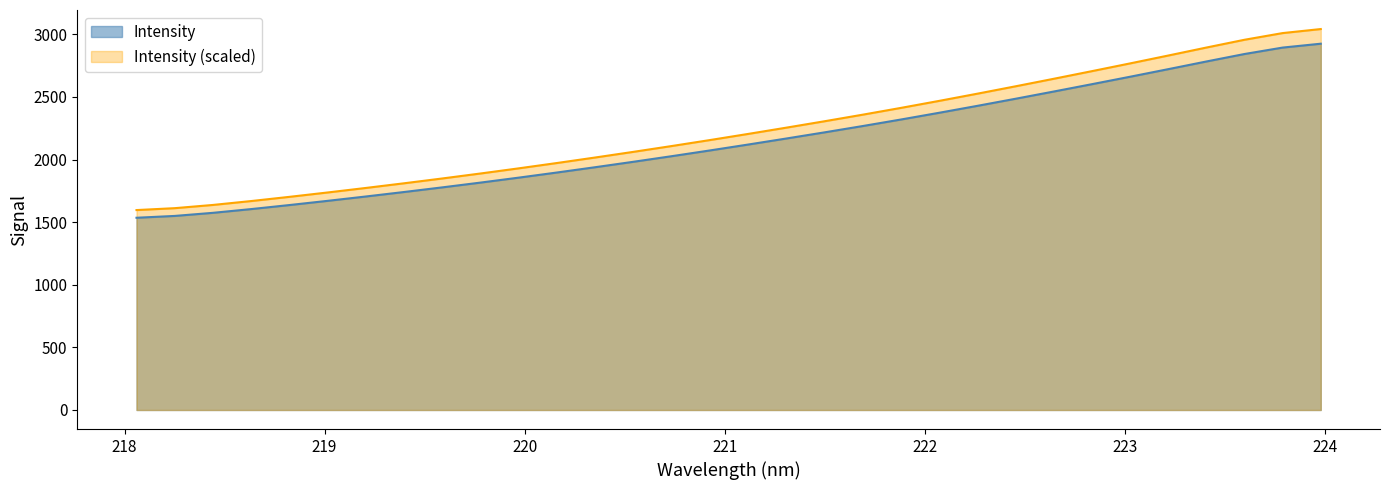

Which series has the widest spread of values?

Intensity (scaled)